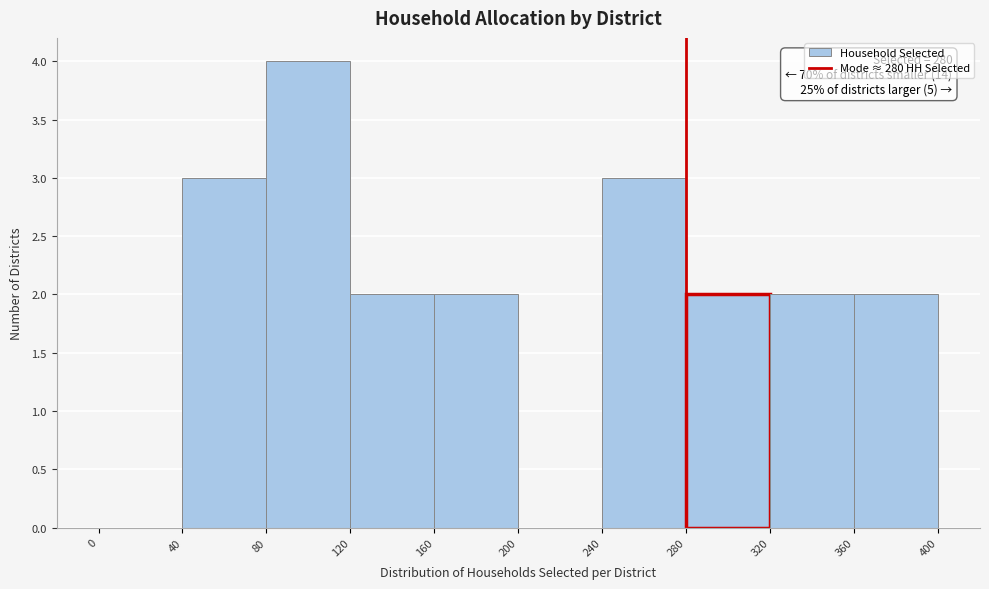

Which range on the x-axis has the tallest bar?

80 to 120